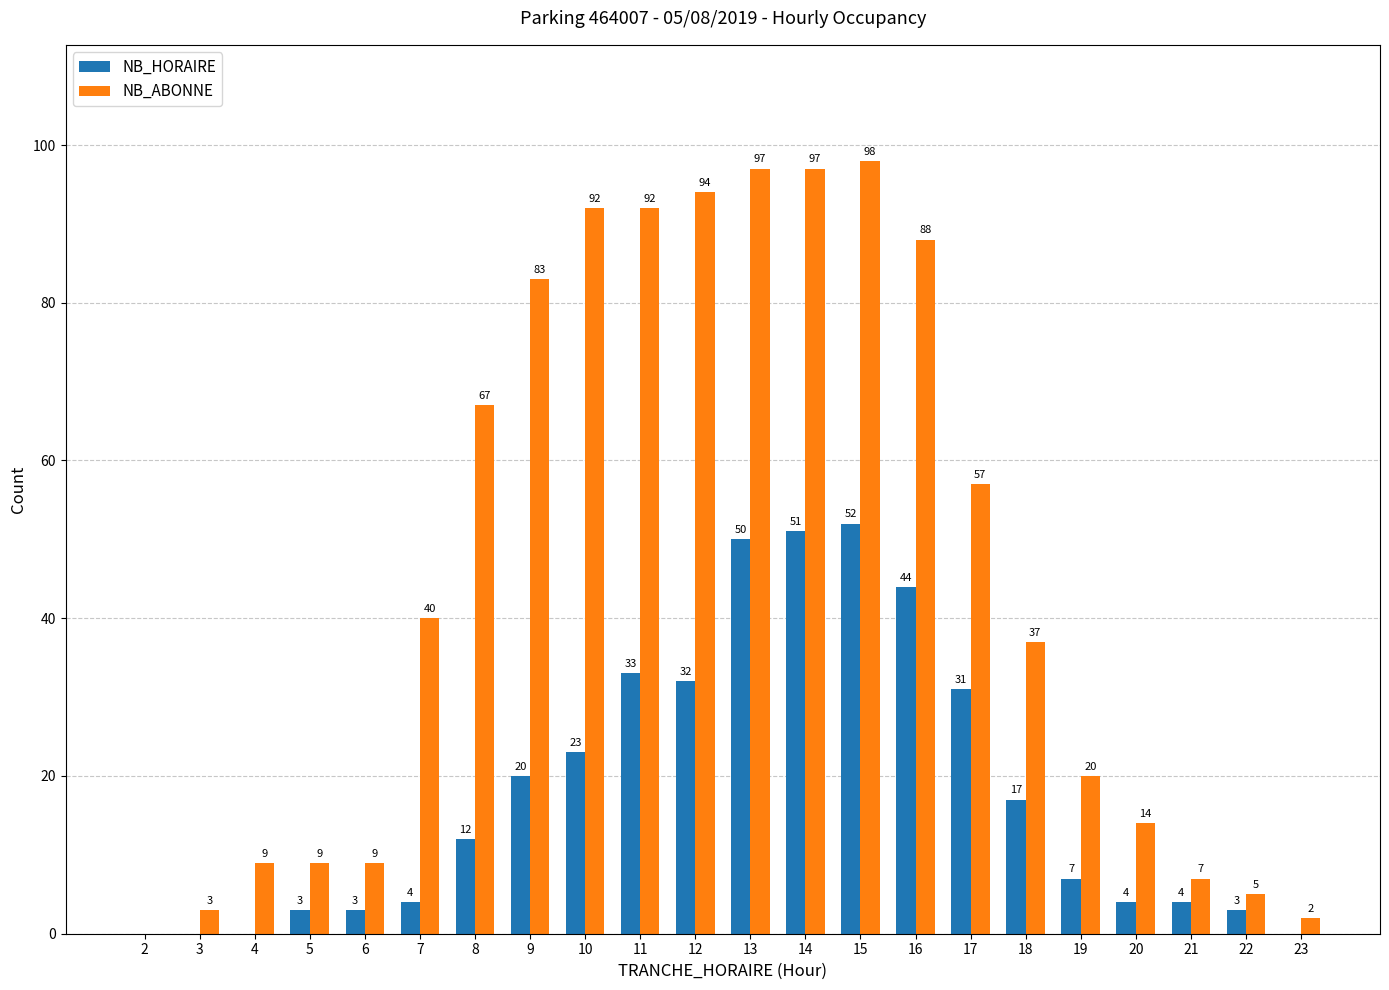

Reading left to right, transcribe all the data shown in this chart.

NB_HORAIRE: 0	0	0	3	3	4	12	20	23	33	32	50	51	52	44	31	17	7	4	4	3	0
NB_ABONNE: 0	3	9	9	9	40	67	83	92	92	94	97	97	98	88	57	37	20	14	7	5	2